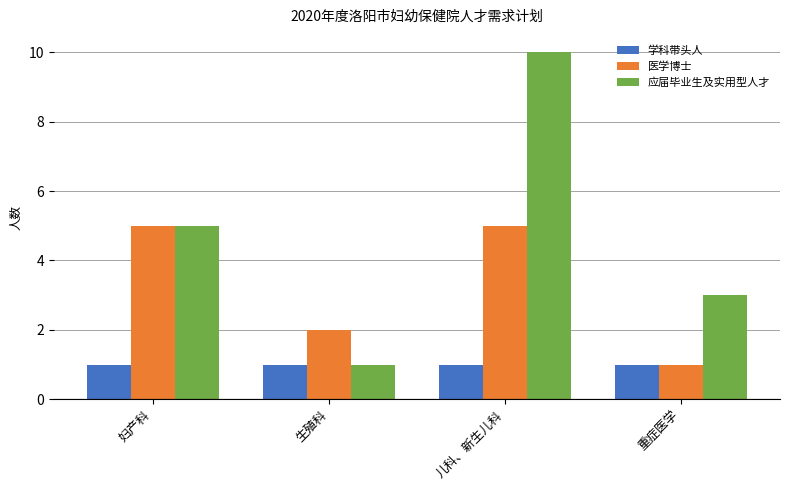

List the labels in order of 应届毕业生及实用型人才 value, largest first.

儿科、新生儿科, 妇产科, 重症医学, 生殖科